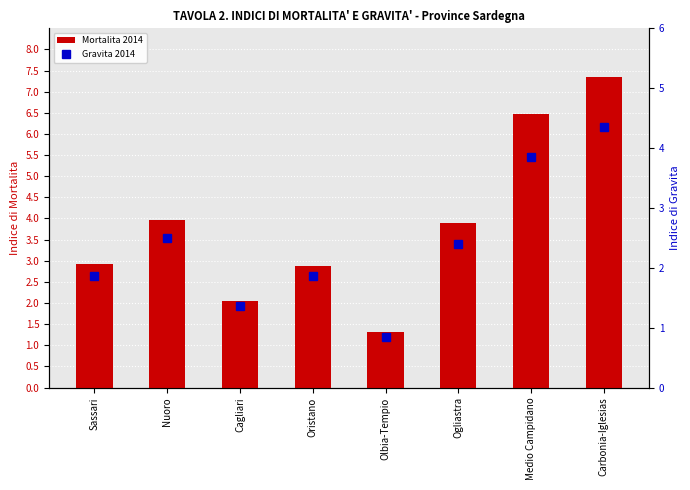

What is the lowest value of the Mortalita 2014 series?

1.3